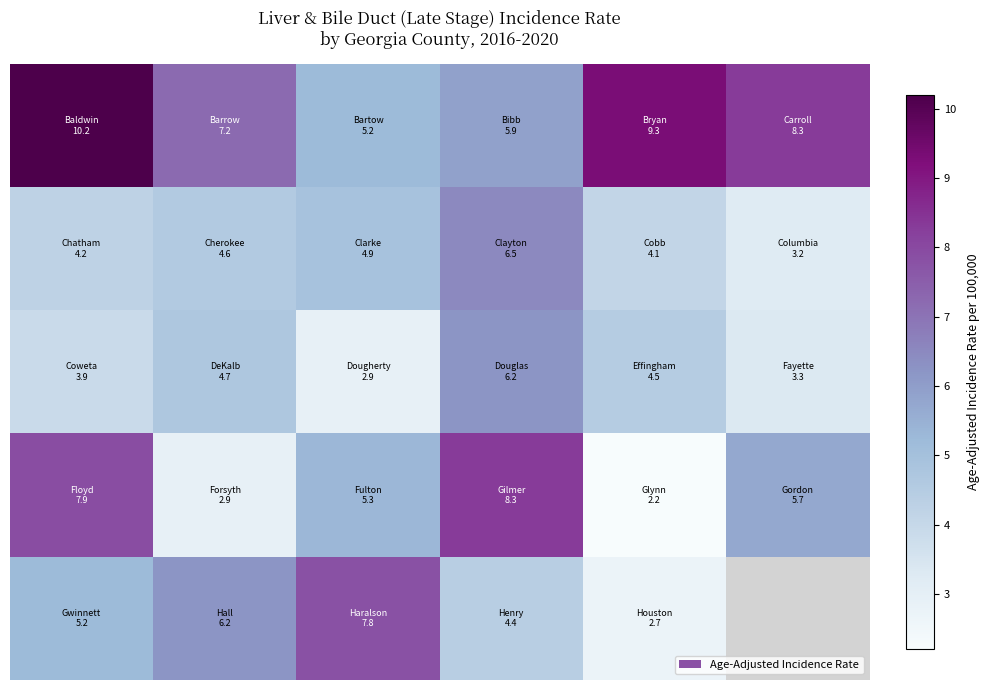

At how many categories does at least one series exceed 8?

4